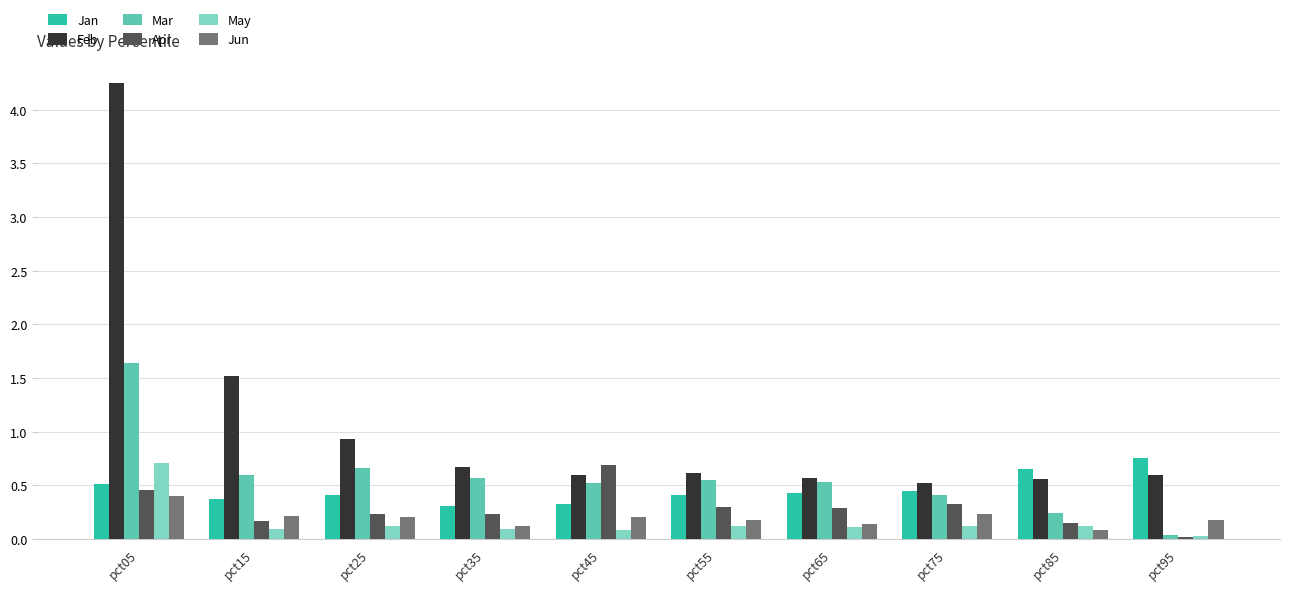

Is the value of Feb at pct75 greater than the value of Jan at pct85?

No